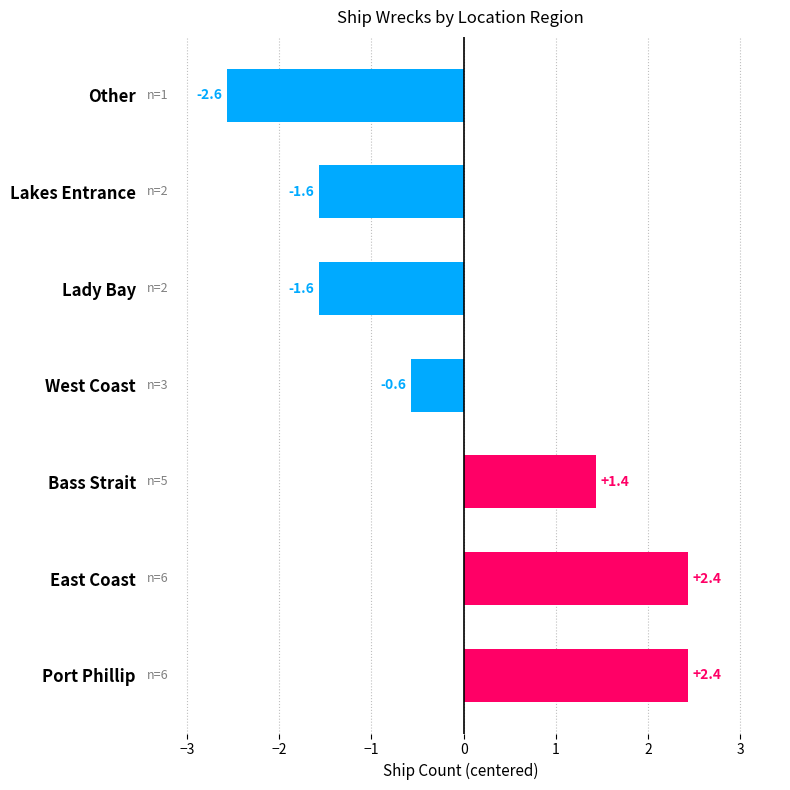

What is the smallest value displayed?

-2.6